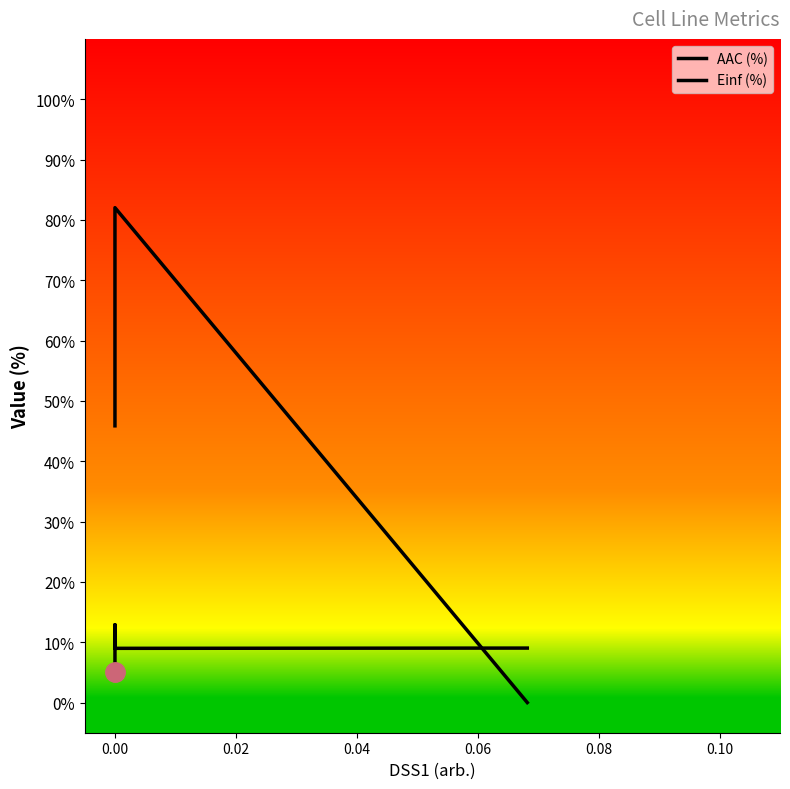

List the series in order of their peak value, highest first.

Einf (%), AAC (%)